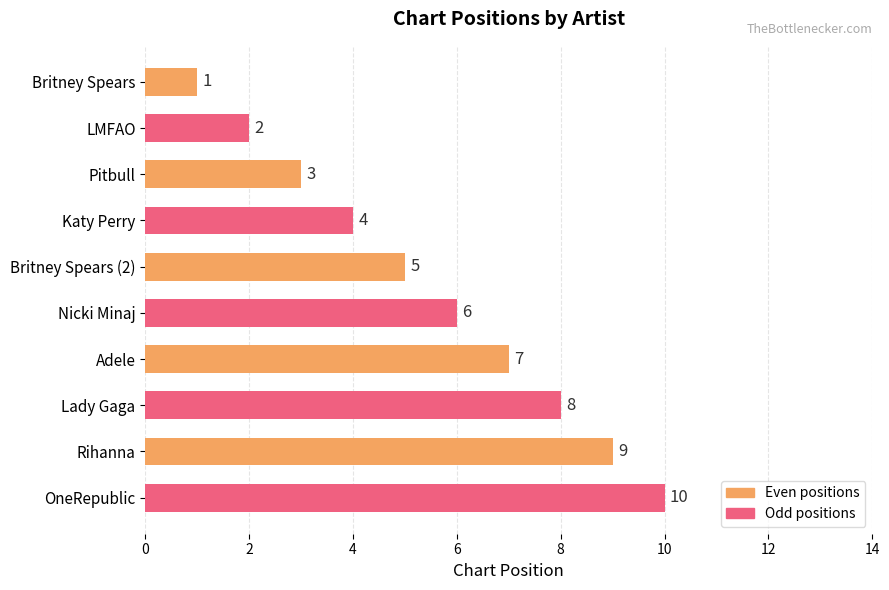

Count the values in the range 3 to 8.

6